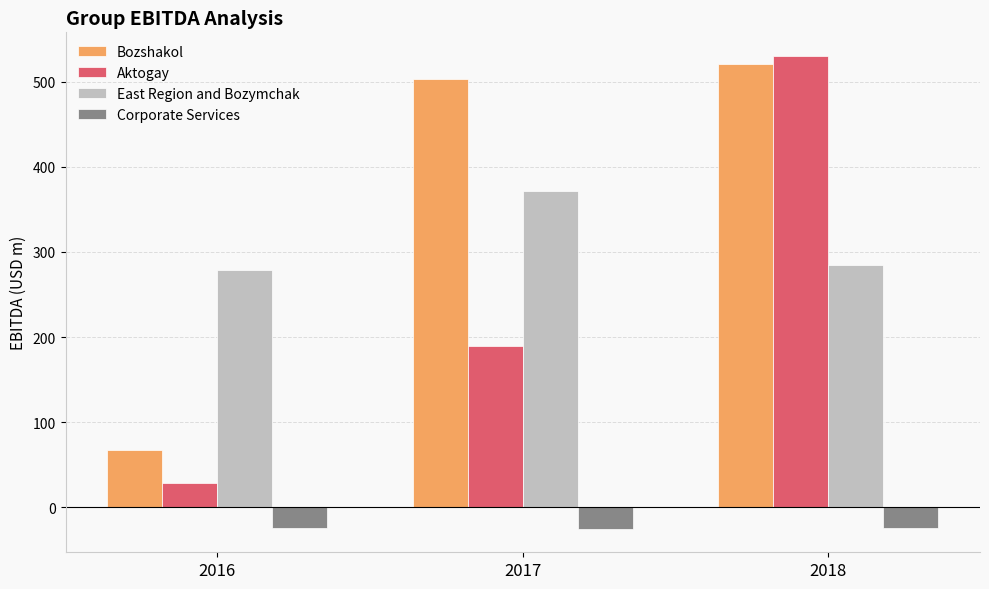

Which label corresponds to the largest value in the chart?

2018